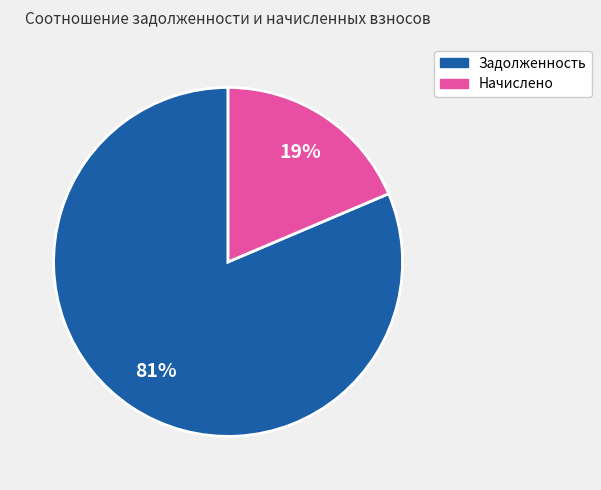

To the nearest percent, what percentage of the pie is Начислено?

19%